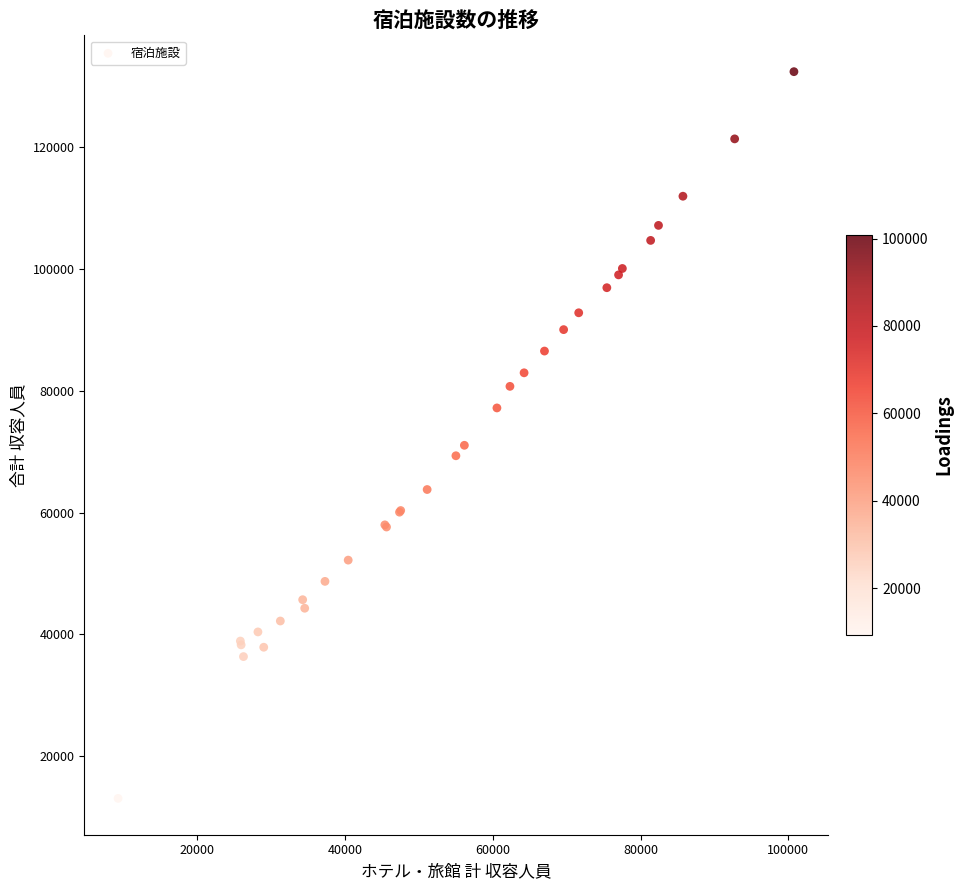

What Y value in the scatter plot is closest to 72749?

71062